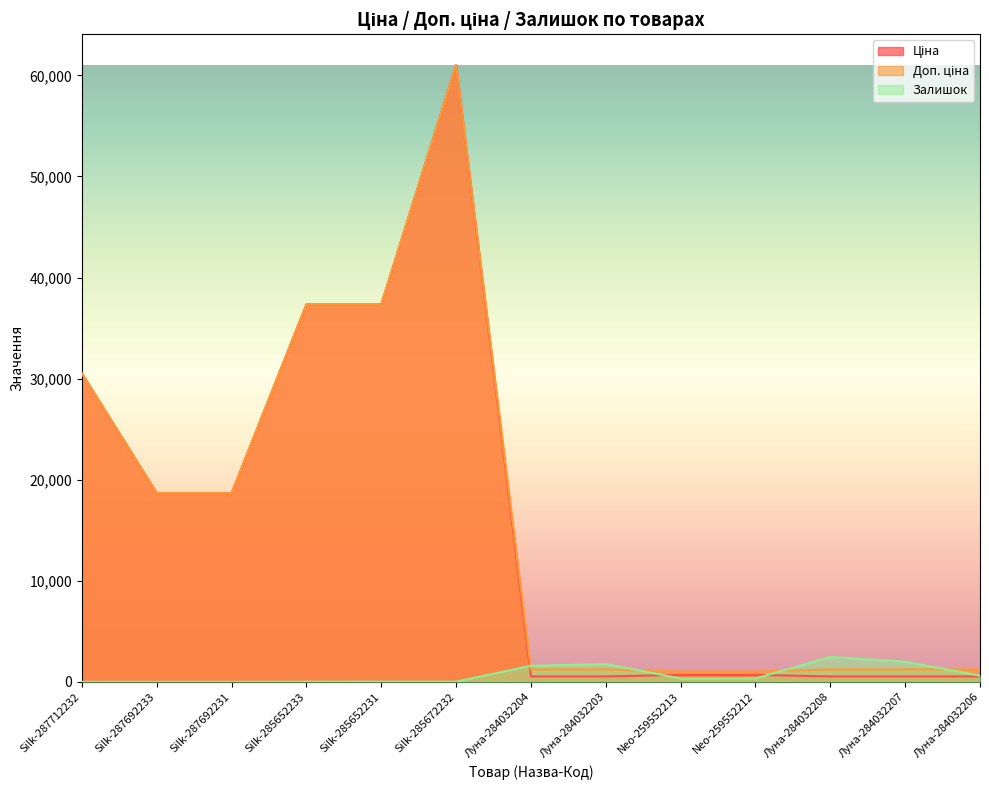

How many lines are shown in the chart?

3